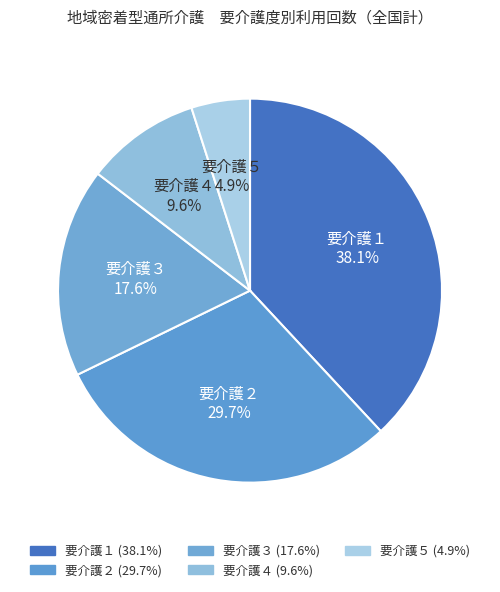

Which category has the biggest portion of the pie?

要介護１